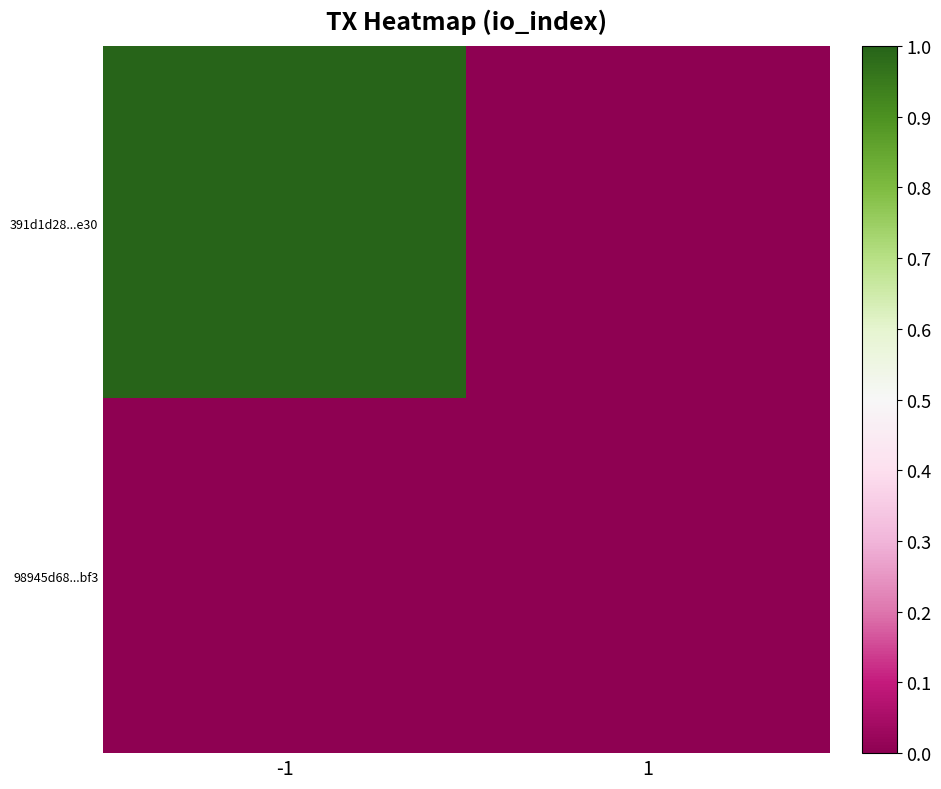

List the series in order of their peak value, lowest first.

98945d68...bf3, 391d1d28...e30